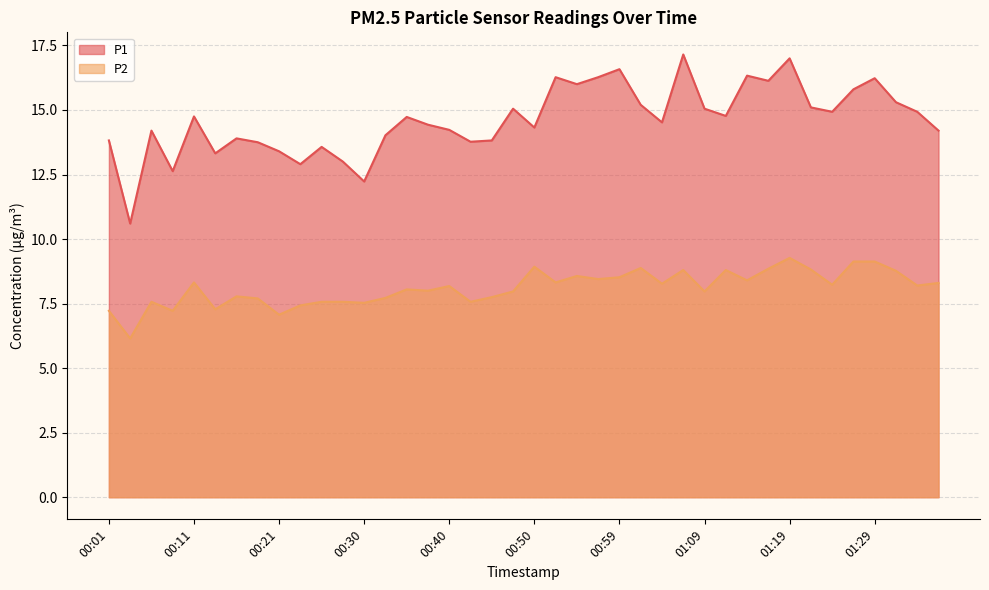

Is it true that P2 equals 8.0 at 01:09?

True